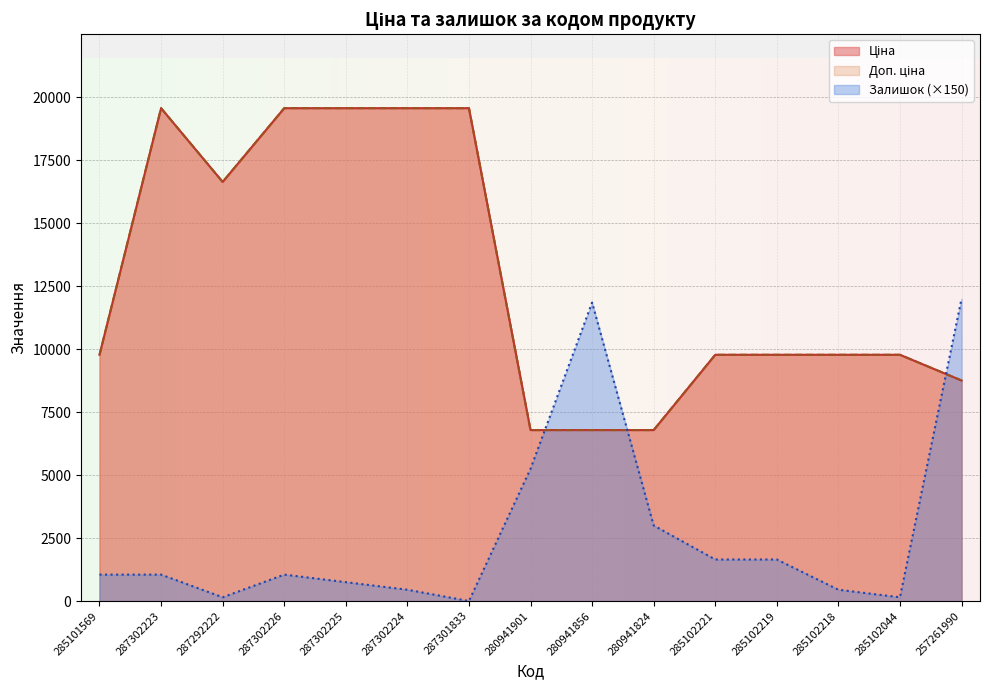

True or false: Ціна has a value of 9775.5 at 285102044.

True